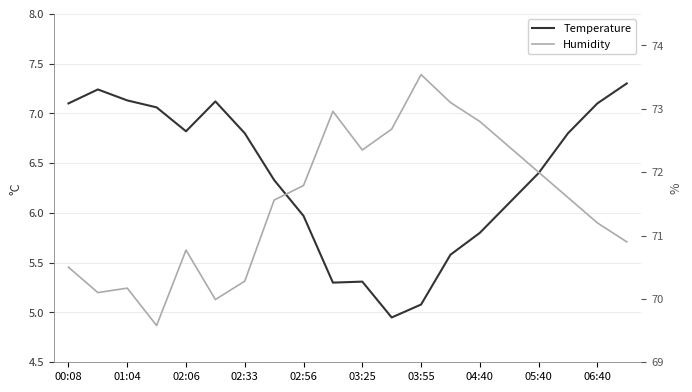

True or false: Humidity (Seasonally adjusted) and Temperature (Trend) intersect in this chart.

False